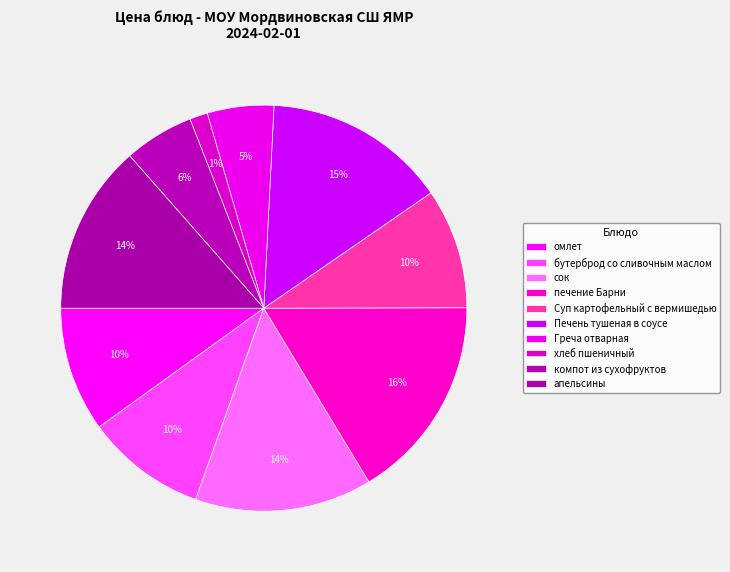

What percentage is the бутерброд со сливочным маслом slice, to the nearest percent?

10%